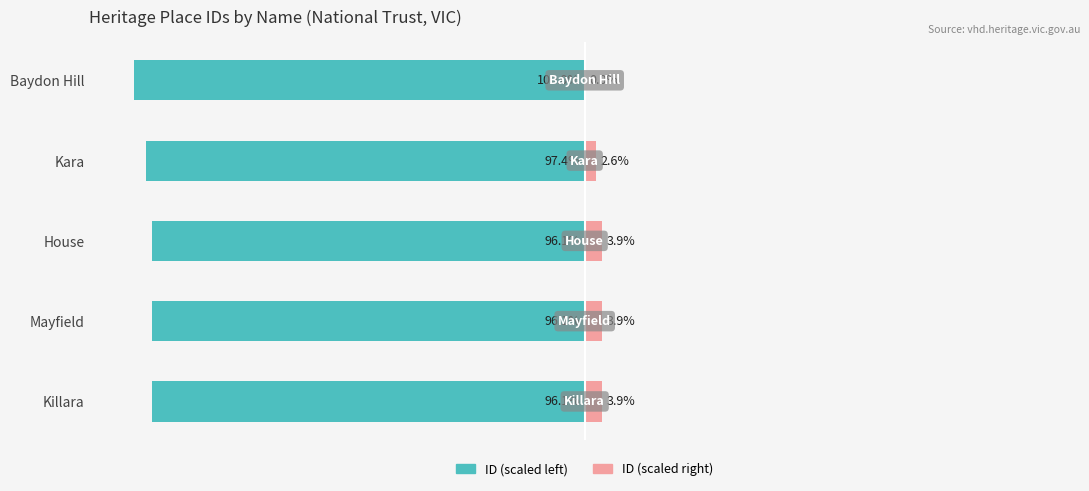

What is the average value of the ID (scaled left) series?

-97.1